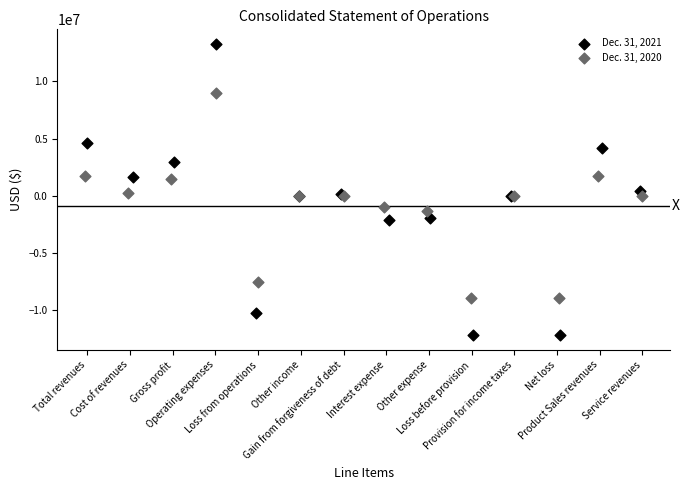

Which series contains the lowest Y value?

Dec. 31, 2021